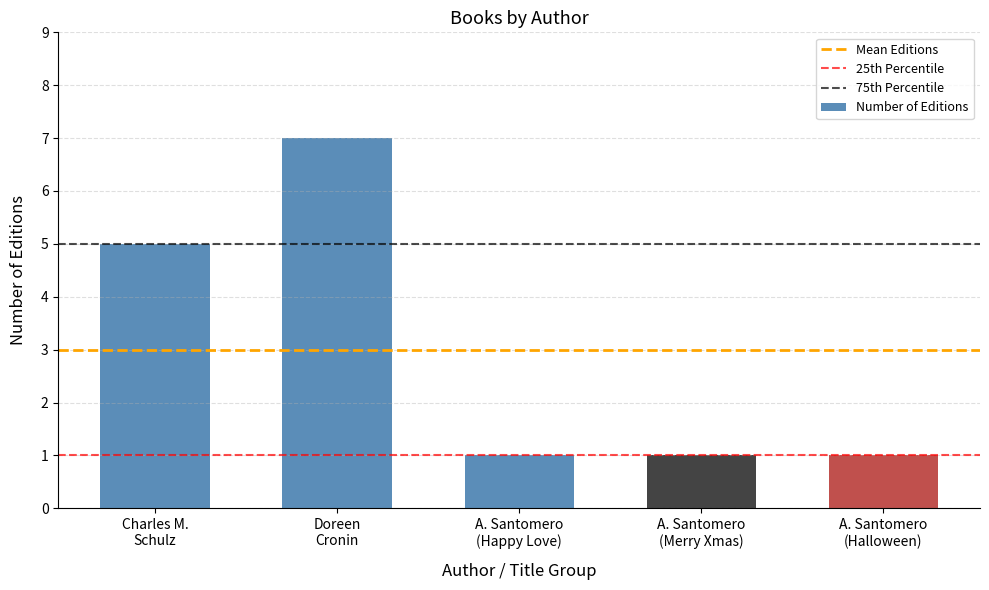

What is the greatest value displayed?

7